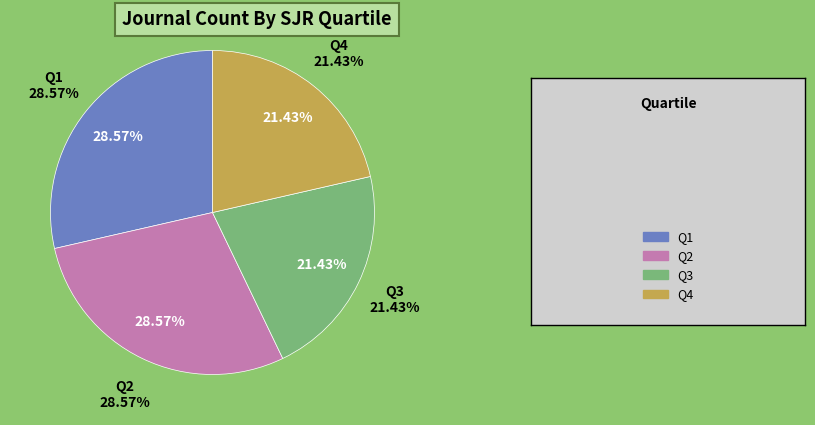

How many slices are in this pie chart?

4